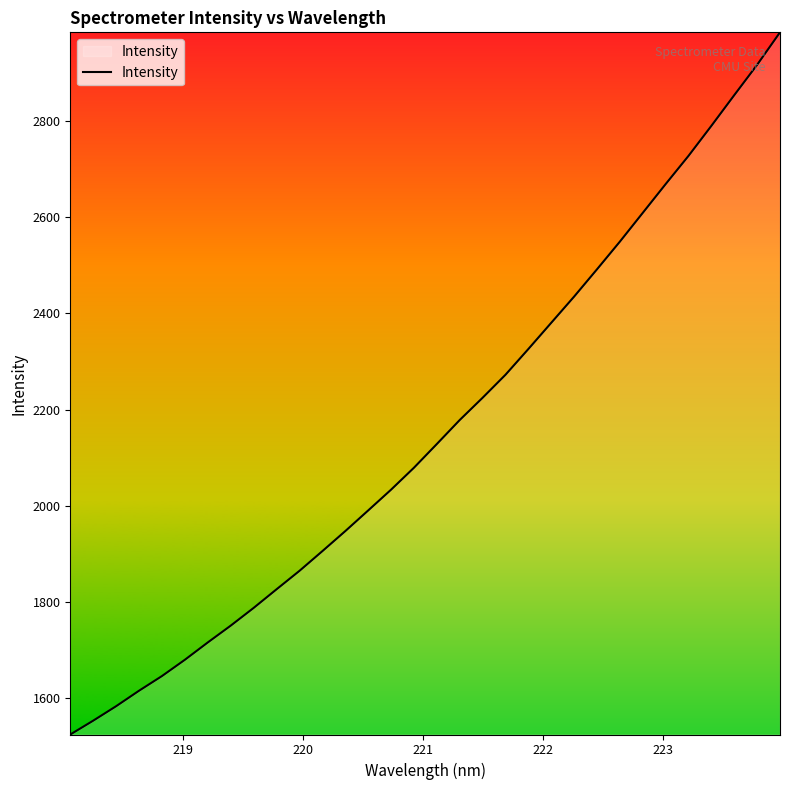

What is the smallest value displayed?

1524.3